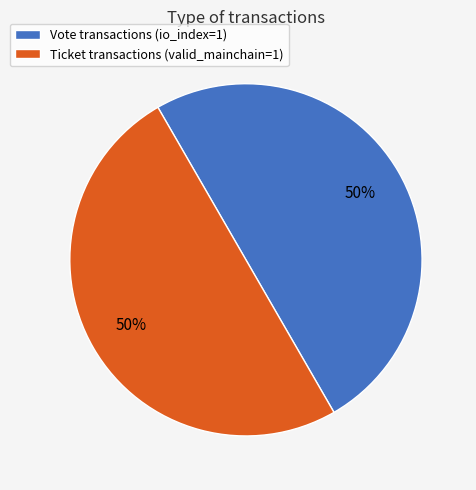

Approximately how many times larger is the value at Ticket transactions (valid_mainchain=1) compared to Vote transactions (io_index=1)?

1.0